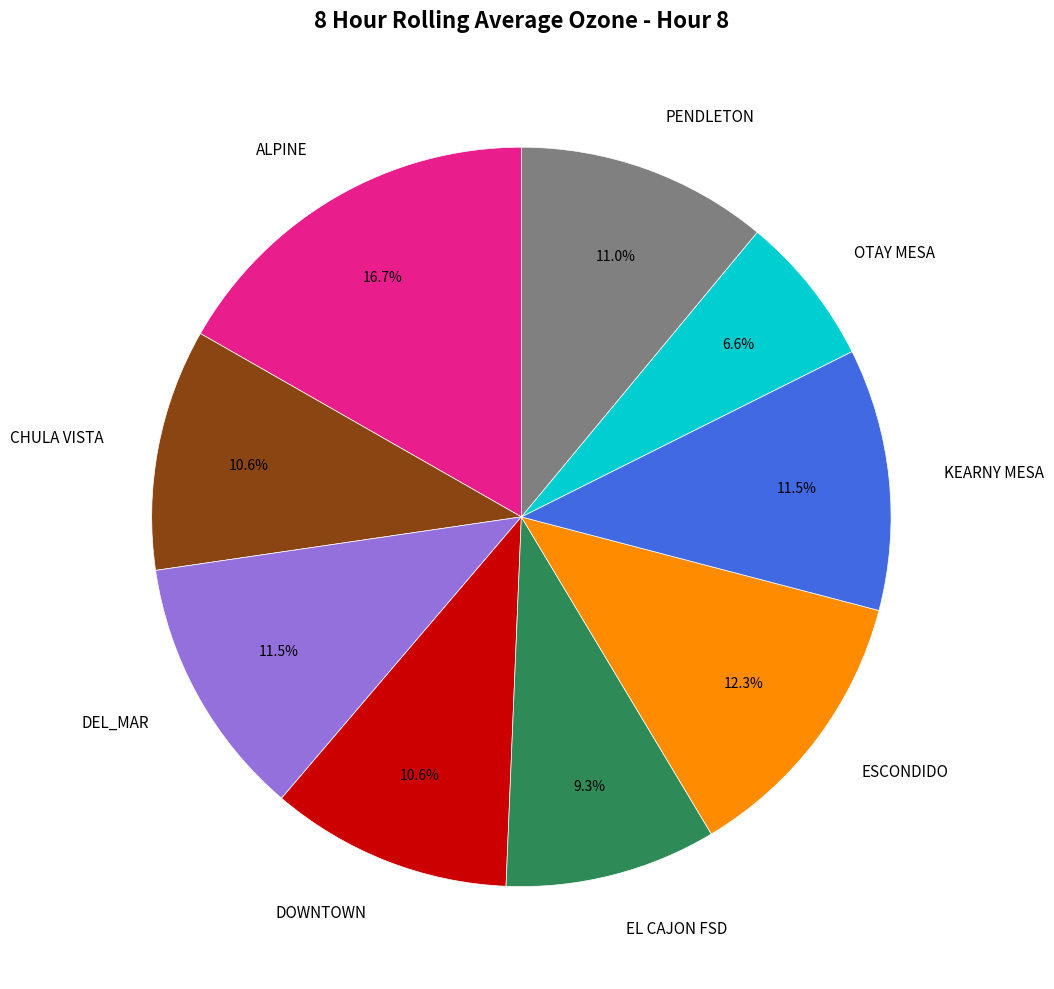

Which has a higher value, EL CAJON FSD or ALPINE?

ALPINE